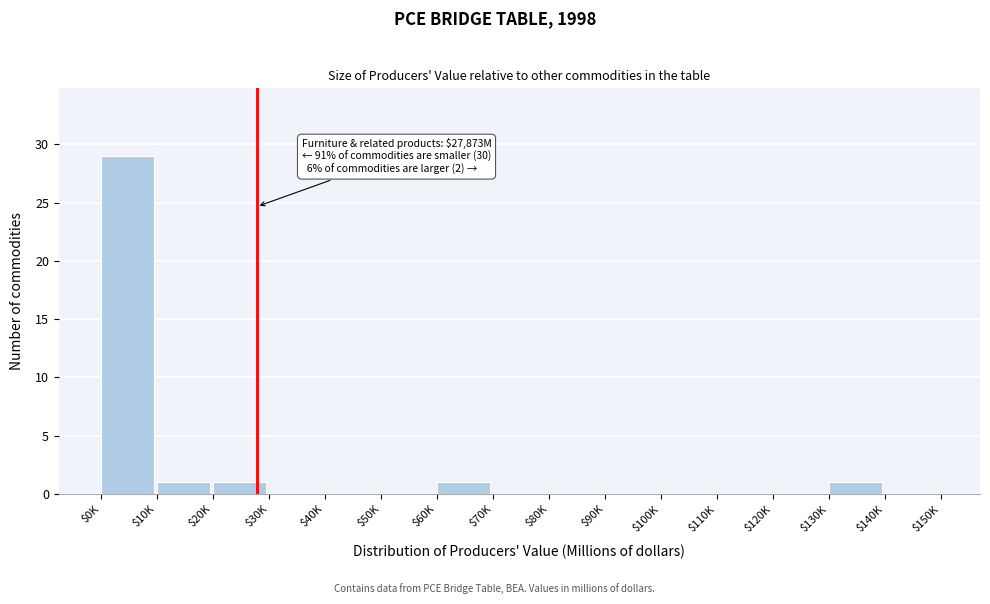

Is it true that the value at $110K is -19?

False